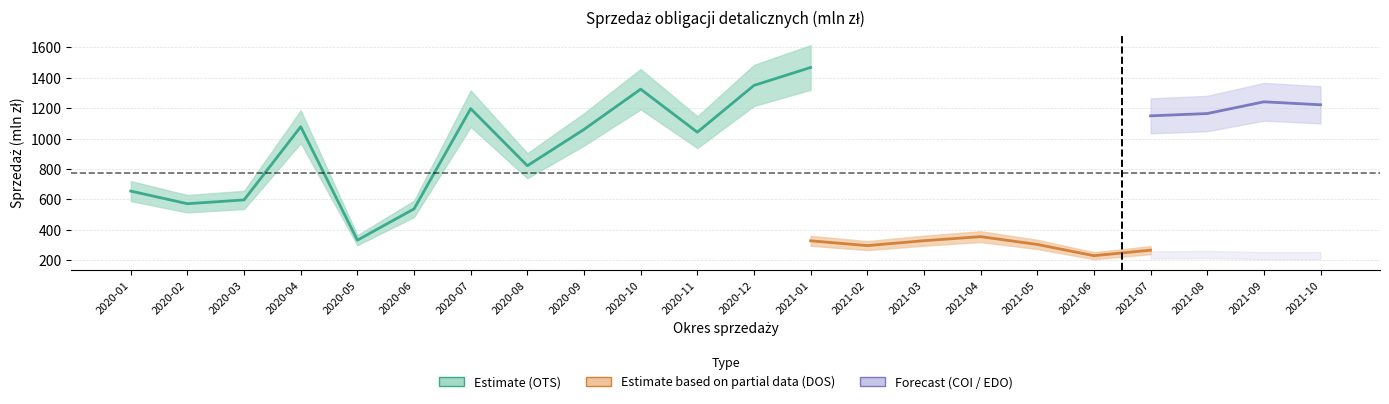

At which category does COI 4-letnia (mln zł) reach its first local peak?

2020-04